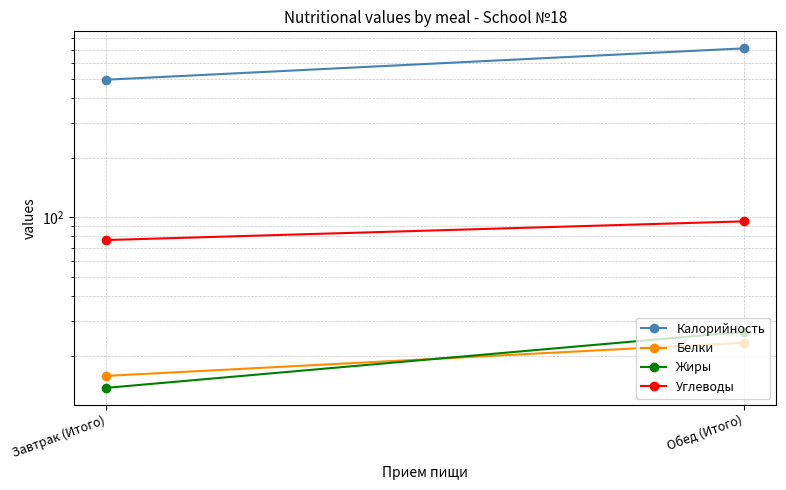

At how many categories does at least one series exceed 59?

2